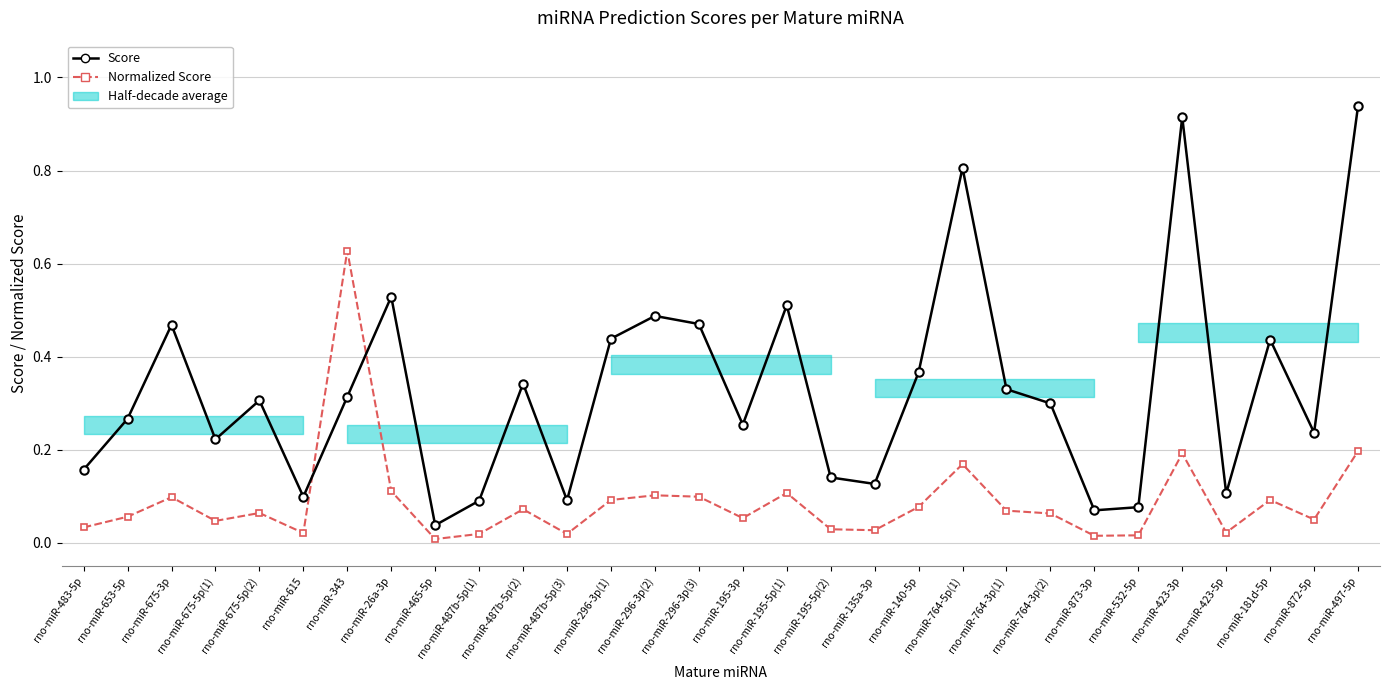

What is the difference between the Score values at rno-miR-872-5p and rno-miR-296-3p(2)?

0.3